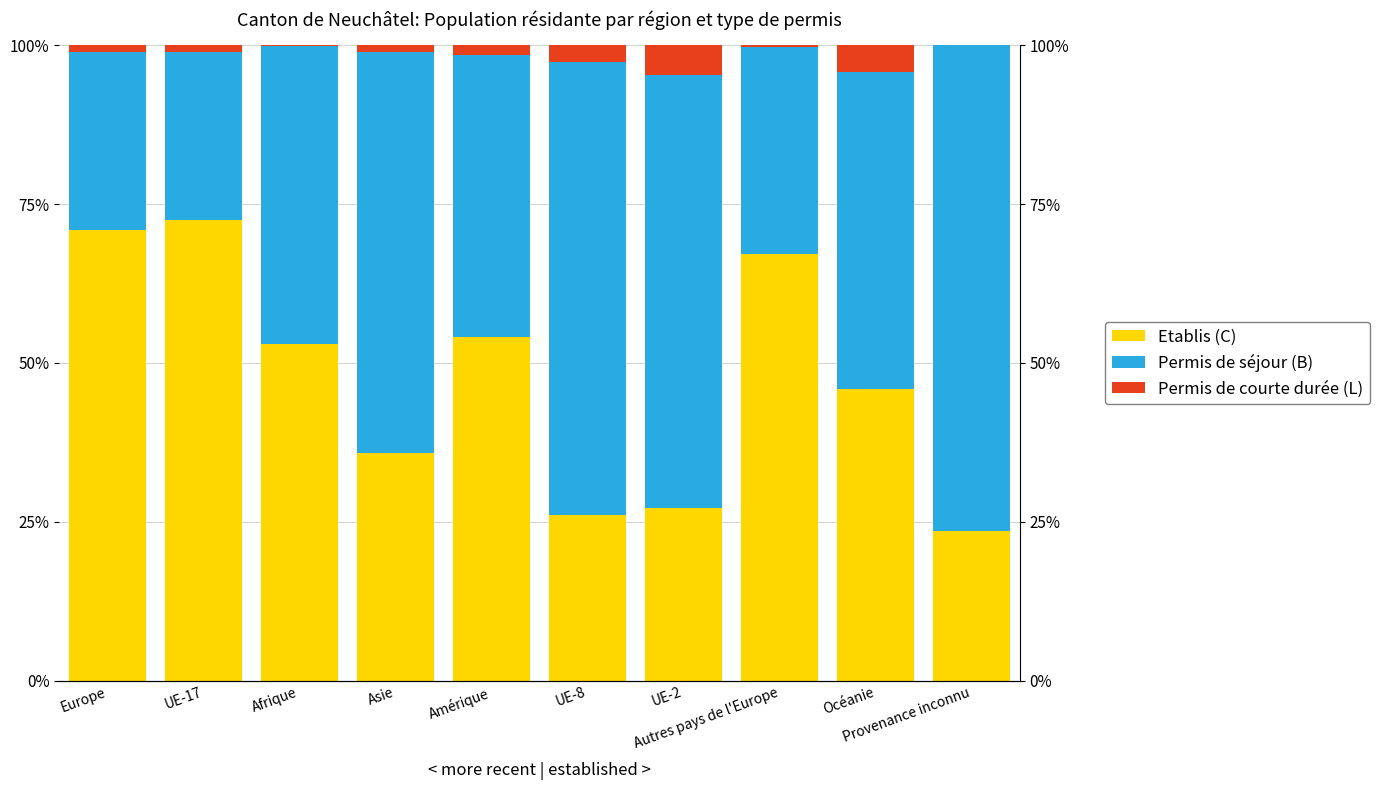

Reading right to left, transcribe all the data shown in this chart.

Etablis (C): Provenance inconnu=0.2	Océanie=0.5	Autres pays de l'Europe=0.7	UE-2=0.3	UE-8=0.3	Amérique=0.5	Asie=0.4	Afrique=0.5	UE-17=0.7	Europe=0.7
Permis de séjour (B): Provenance inconnu=0.8	Océanie=0.5	Autres pays de l'Europe=0.3	UE-2=0.7	UE-8=0.7	Amérique=0.4	Asie=0.6	Afrique=0.5	UE-17=0.3	Europe=0.3
Permis de courte durée (L): Provenance inconnu=0.0	Océanie=0.0	Autres pays de l'Europe=0.0	UE-2=0.0	UE-8=0.0	Amérique=0.0	Asie=0.0	Afrique=0.0	UE-17=0.0	Europe=0.0